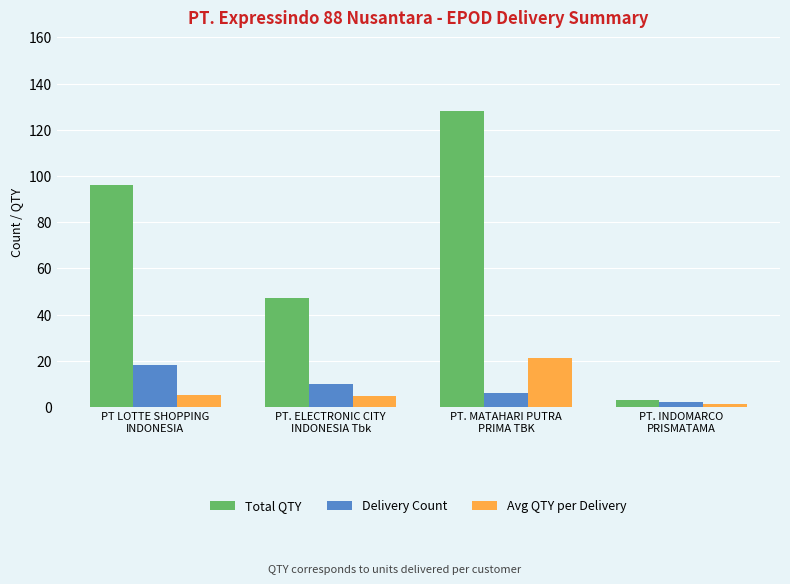

Which series has the widest spread of values?

Total QTY